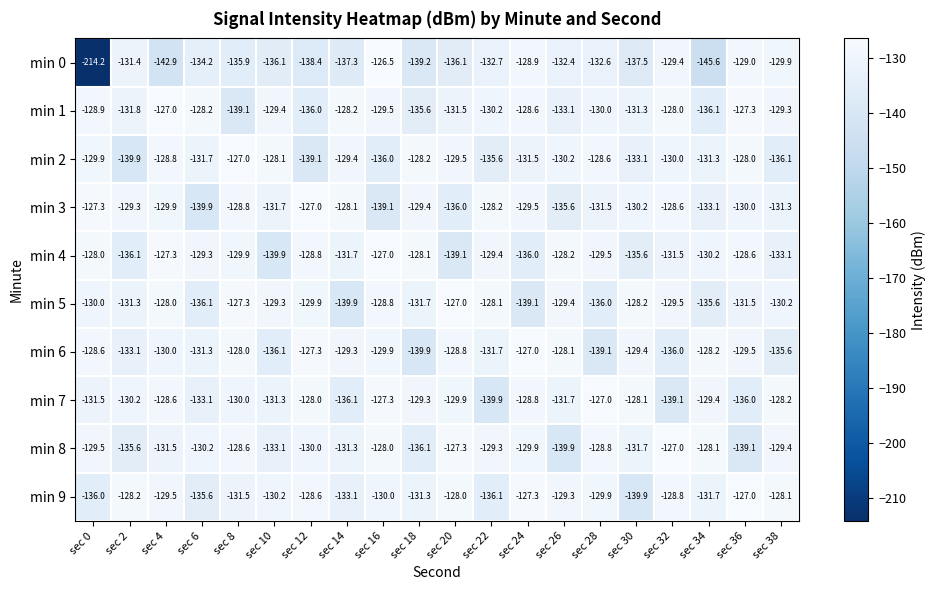

What is the difference between the highest and lowest values at sec 26?

11.8